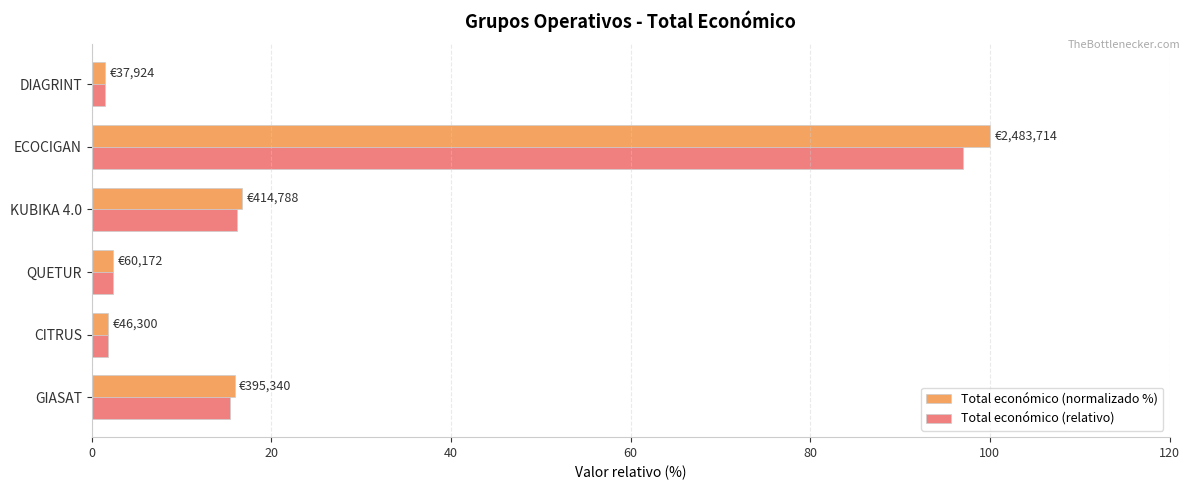

True or false: Total económico (relativo) has a value of 6.5 at KUBIKA 4.0.

False